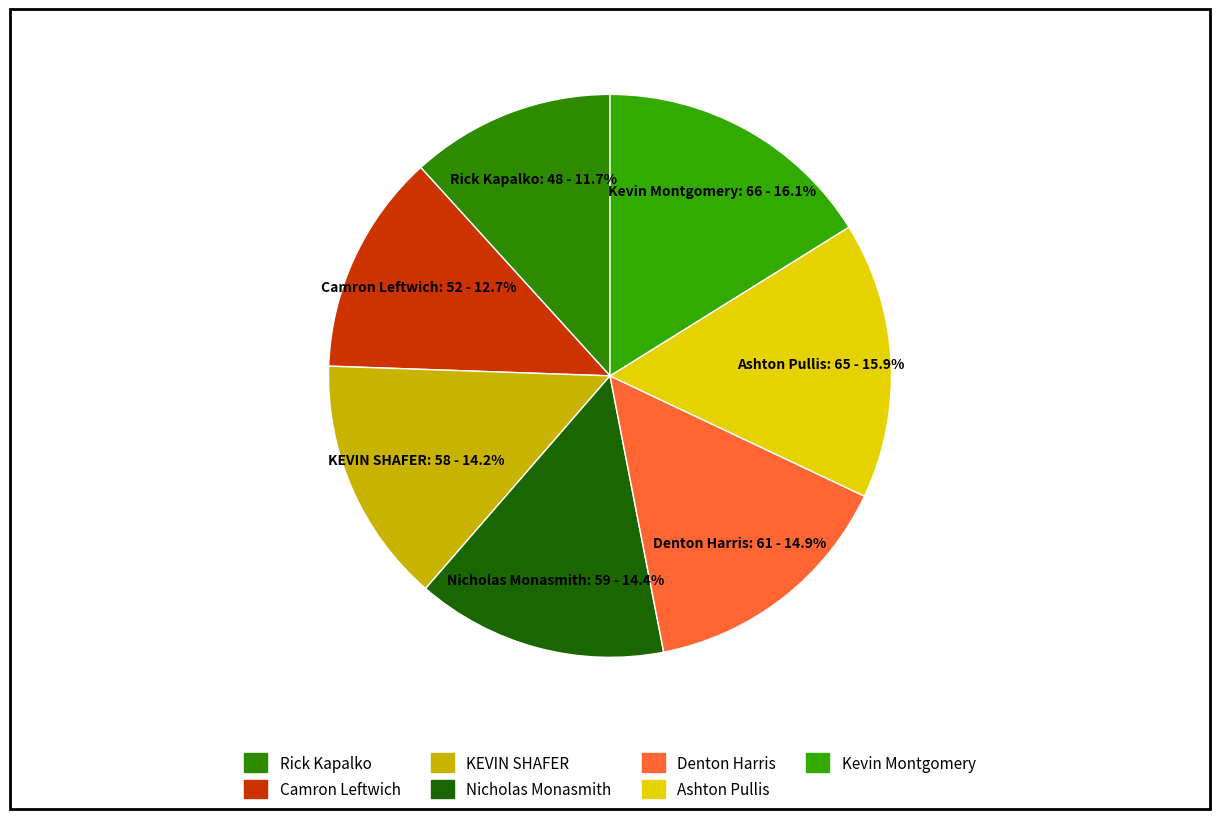

The KEVIN SHAFER slice represents 22% of the pie. True or false?

False